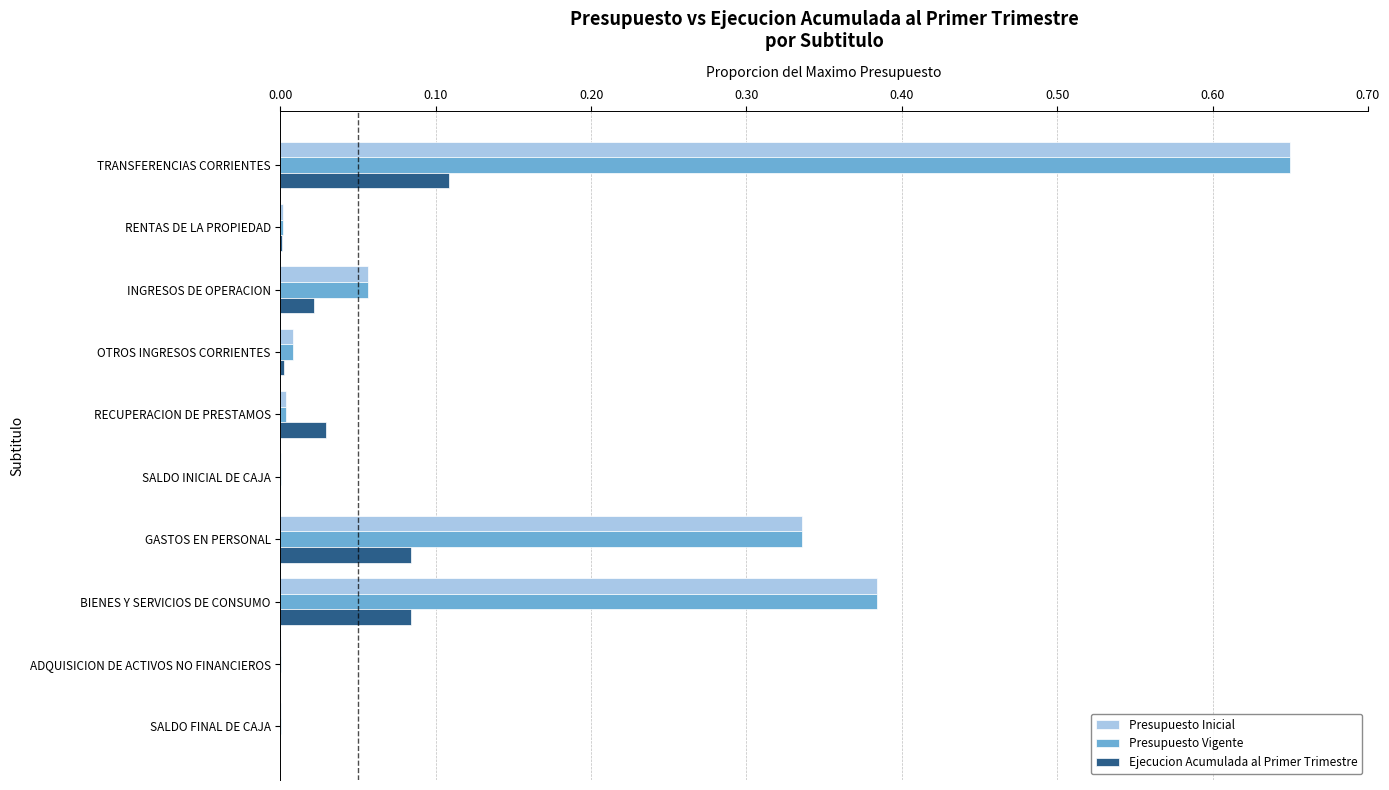

True or false: Ejecucion Acumulada al Primer Trimestre has a value of 0.0 at TRANSFERENCIAS CORRIENTES.

False